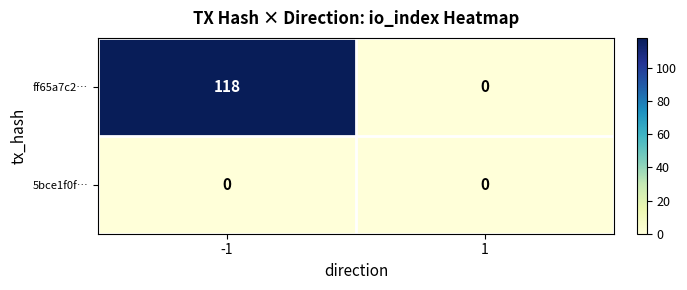

What is the average value of the ff65a7c2… series?

59